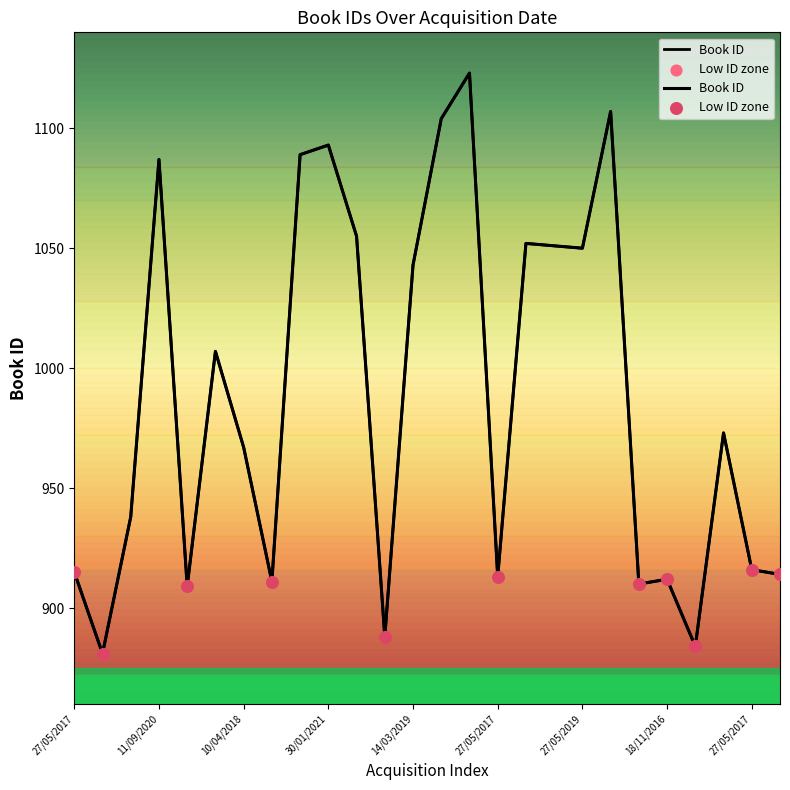

Which has a higher value, 14/03/2019 or 28/07/2019?

28/07/2019